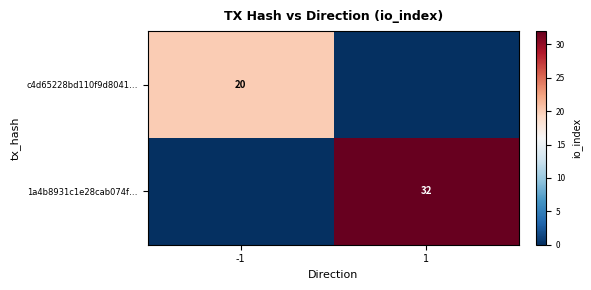

Is it true that c4d65228bd110f9d8041… equals 20 at -1?

True